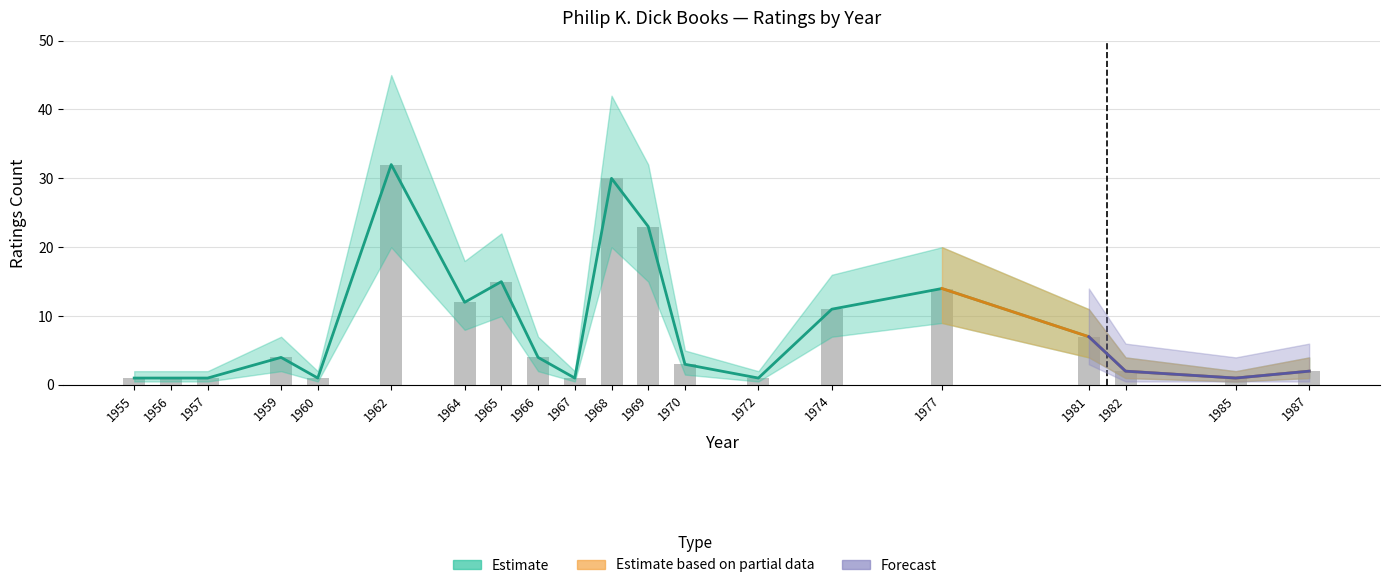

What is the difference between the values at 1960 and 1970?

2